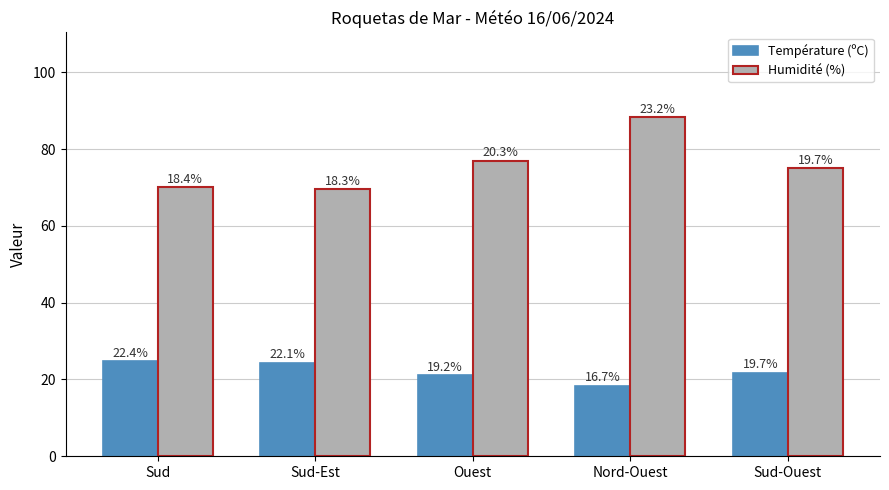

How many bars are there in total?

10